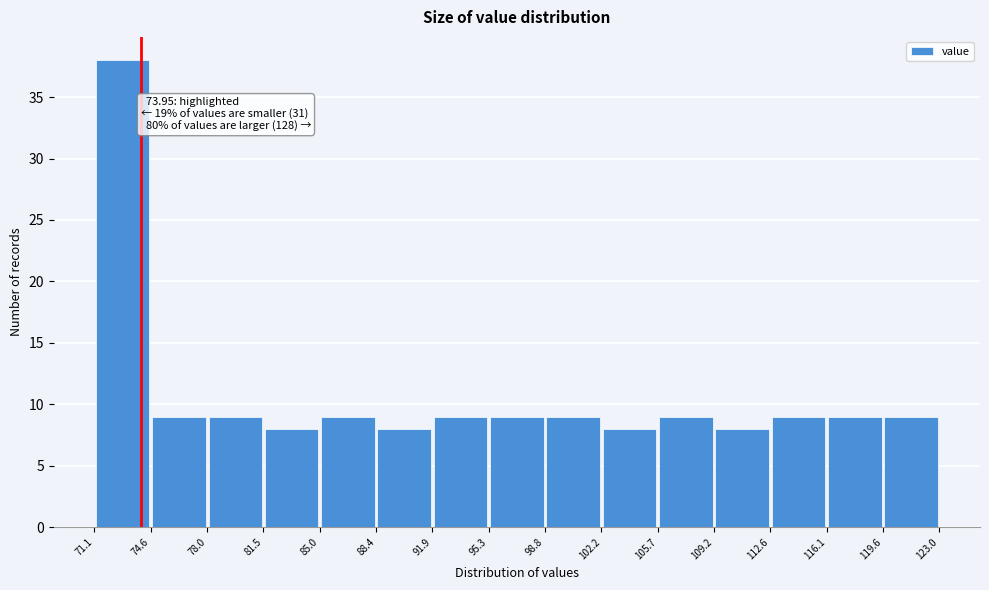

Over which range of the x-axis is the bar tallest?

71.1 to 74.6